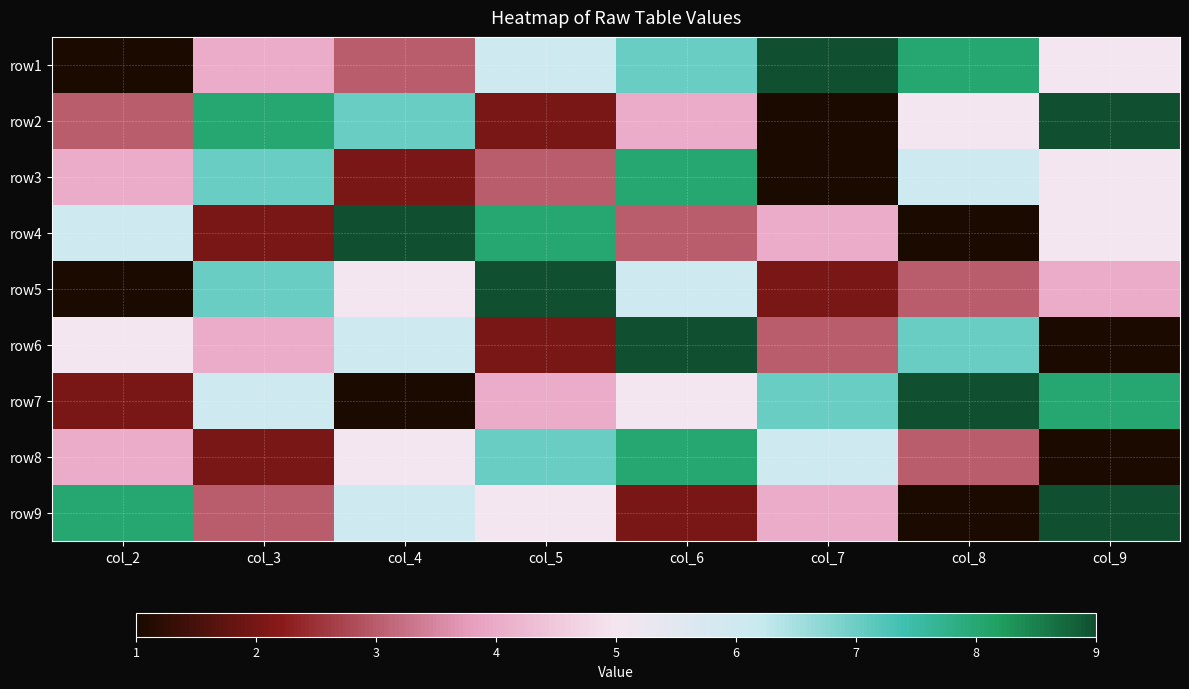

Reading left to right, list all the values displayed in this chart.

row1: col_2=1	col_3=4	col_4=3	col_5=6	col_6=7	col_7=9	col_8=8	col_9=5
row2: col_2=3	col_3=8	col_4=7	col_5=2	col_6=4	col_7=1	col_8=5	col_9=9
row3: col_2=4	col_3=7	col_4=2	col_5=3	col_6=8	col_7=1	col_8=6	col_9=5
row4: col_2=6	col_3=2	col_4=9	col_5=8	col_6=3	col_7=4	col_8=1	col_9=5
row5: col_2=1	col_3=7	col_4=5	col_5=9	col_6=6	col_7=2	col_8=3	col_9=4
row6: col_2=5	col_3=4	col_4=6	col_5=2	col_6=9	col_7=3	col_8=7	col_9=1
row7: col_2=2	col_3=6	col_4=1	col_5=4	col_6=5	col_7=7	col_8=9	col_9=8
row8: col_2=4	col_3=2	col_4=5	col_5=7	col_6=8	col_7=6	col_8=3	col_9=1
row9: col_2=8	col_3=3	col_4=6	col_5=5	col_6=2	col_7=4	col_8=1	col_9=9